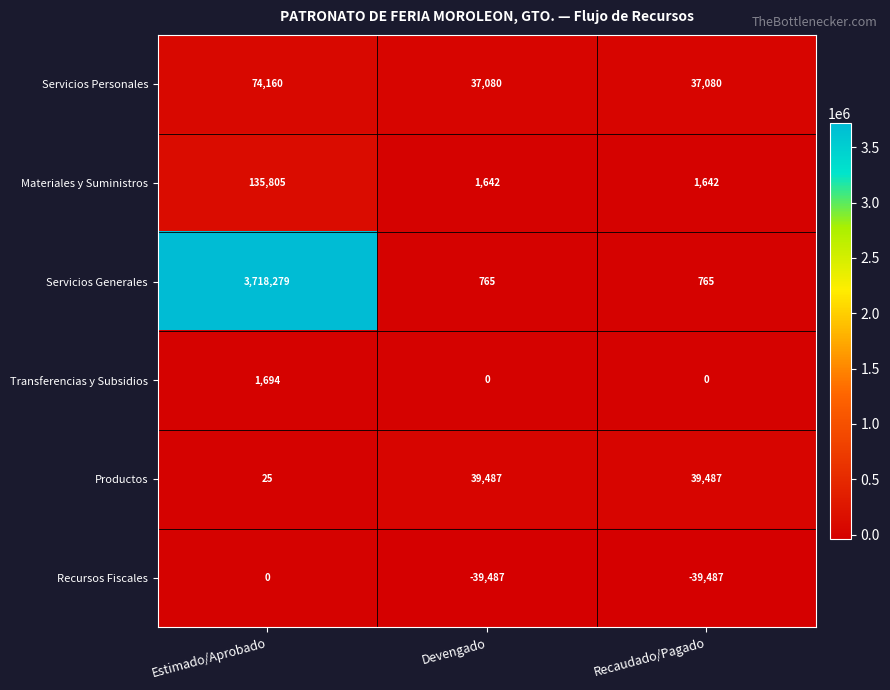

What is the minimum value shown in the chart?

-39487